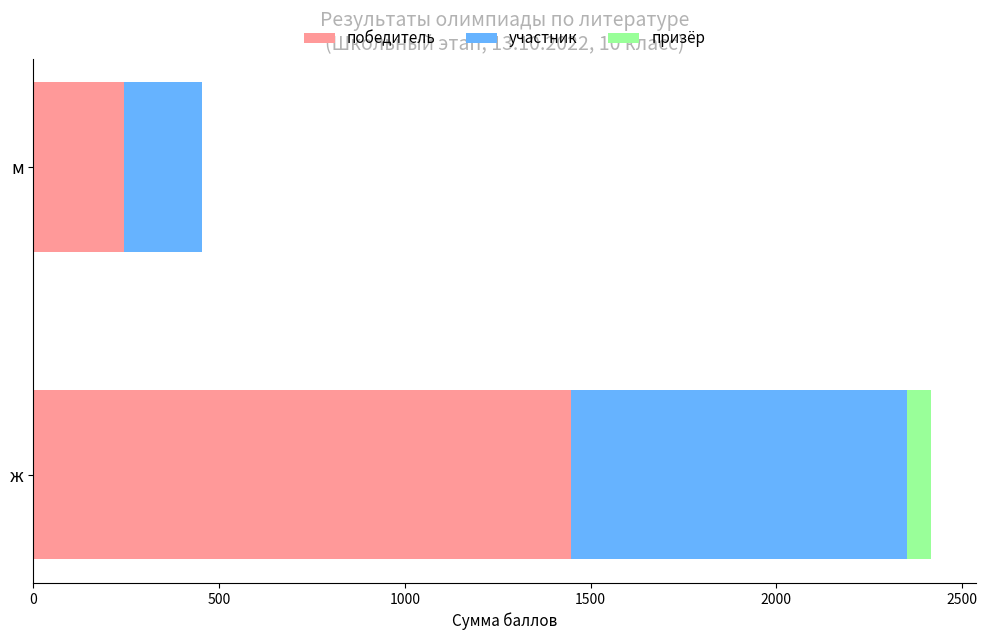

What is the maximum value for победитель?

1447